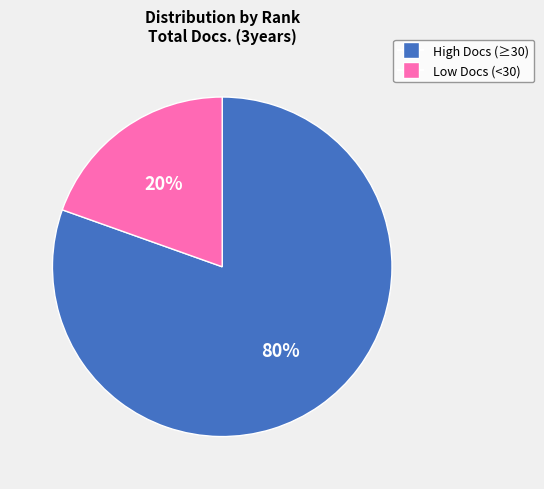

Does any single category account for the majority?

Yes